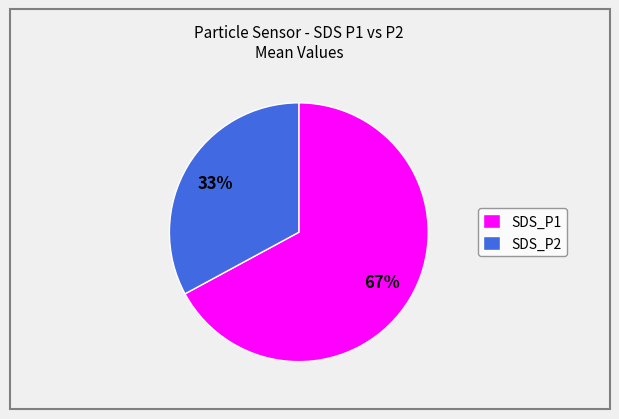

Is it true that SDS_P1 is 72% of the pie?

False